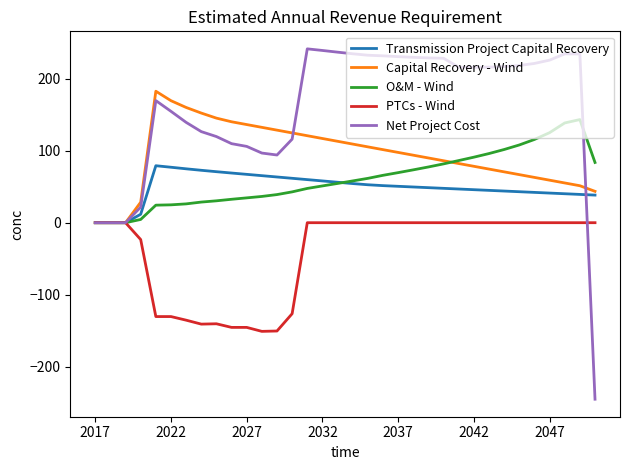

What is the average value of the O&M - Wind series?

60.3